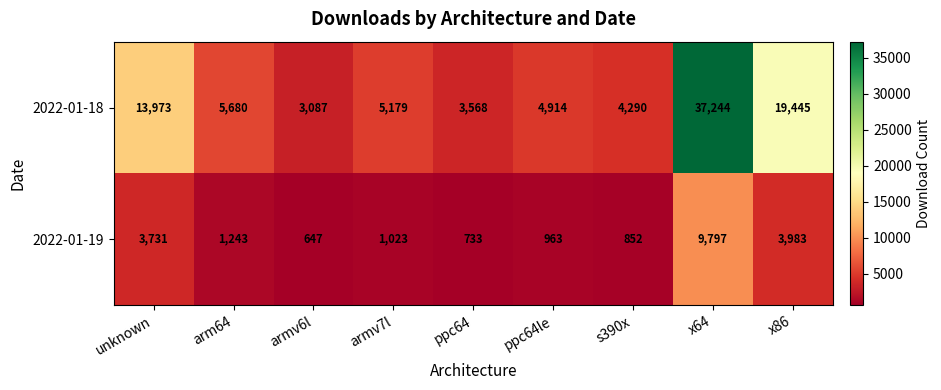

How many categories are shown in the chart?

9